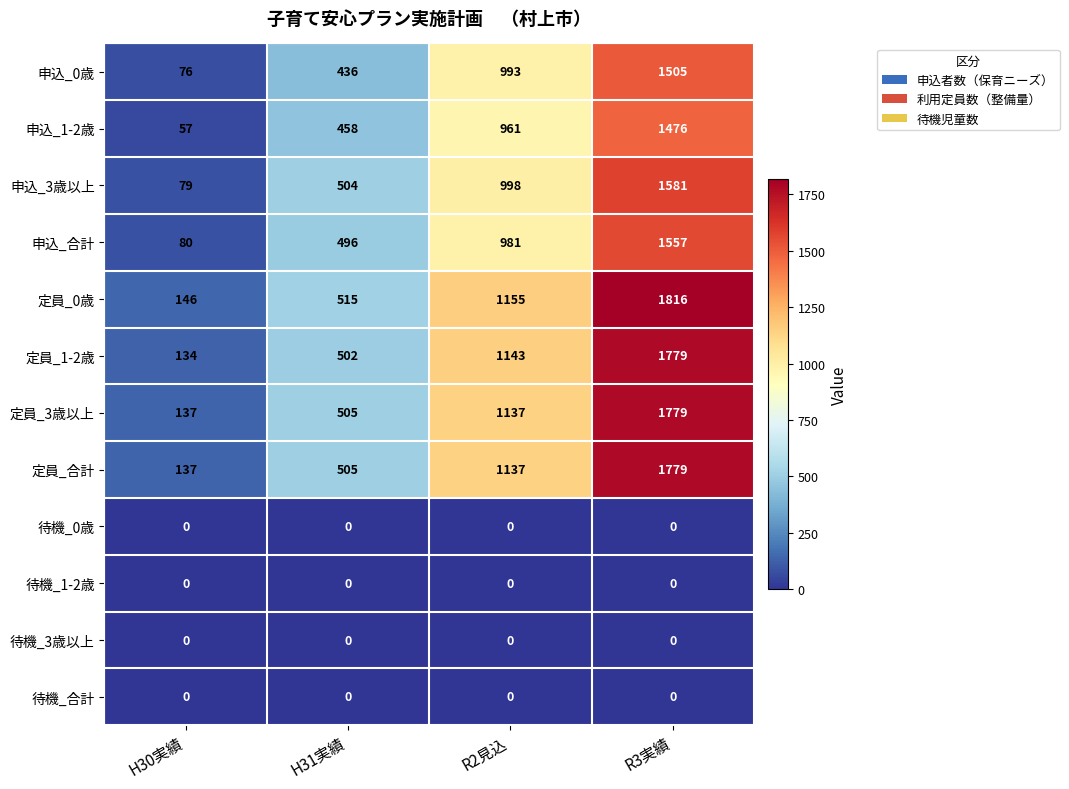

What value does the 申込_合計 series have at H30実績, to the nearest 100?

100